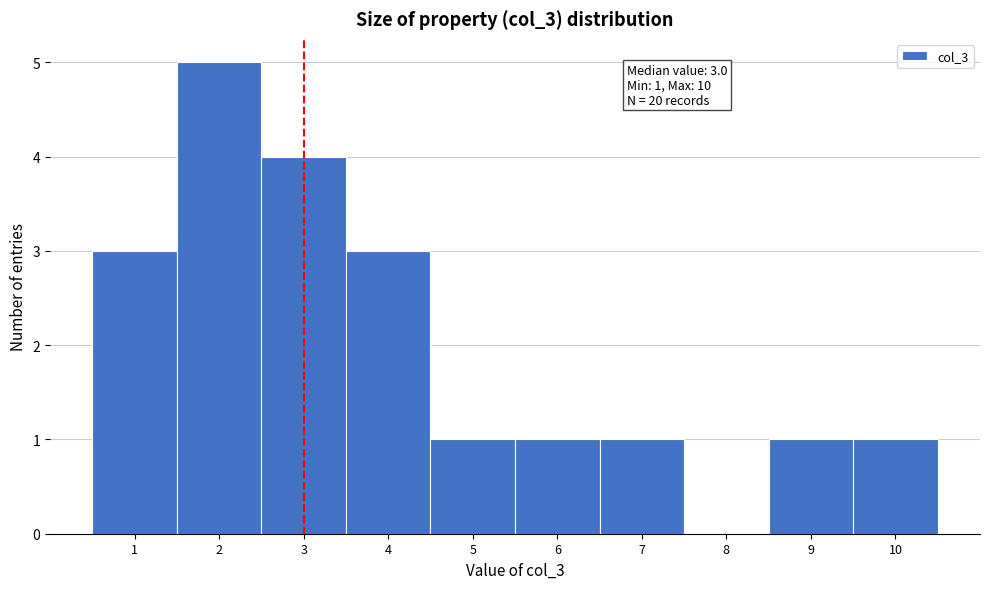

Over which range of the x-axis is the bar tallest?

1.5 to 2.5